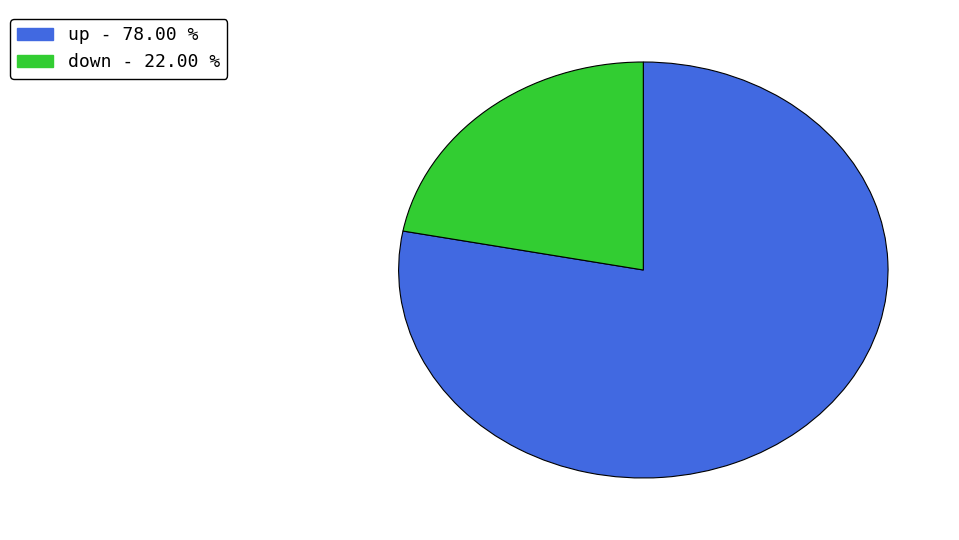

What is the majority slice?

up